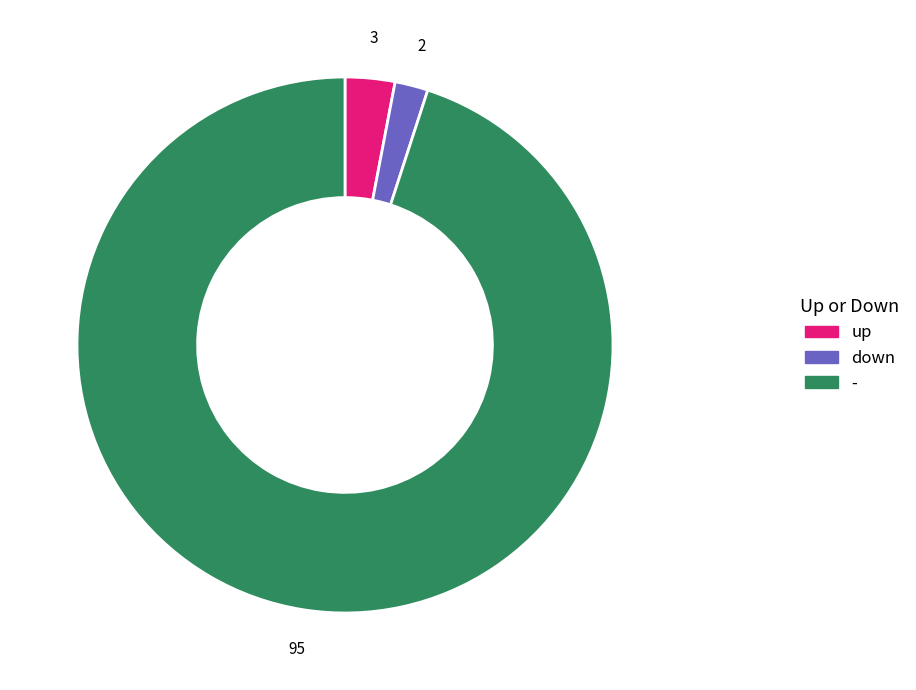

How many slices are in this pie chart?

3